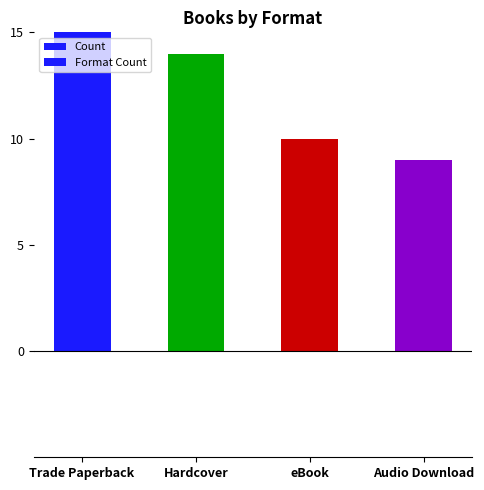

Reading left to right, what are all the values shown in this chart?

Count: Trade Paperback=17	Hardcover=14	eBook=10	Audio Download=9
Format Count: Trade Paperback=17	Hardcover=14	eBook=10	Audio Download=9